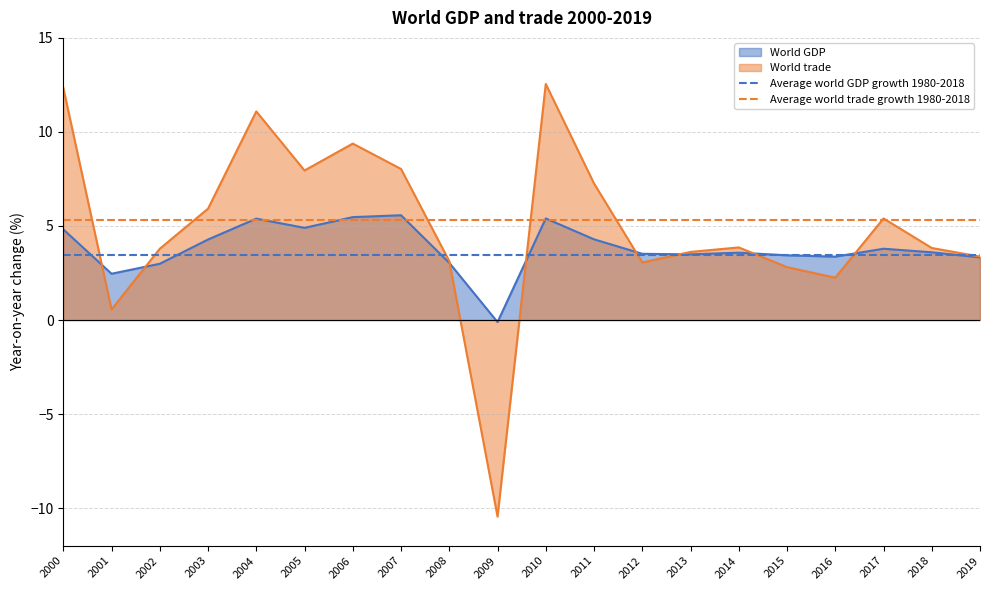

True or false: Average world trade growth 1980-2018 and Average world GDP growth 1980-2018 intersect in this chart.

False